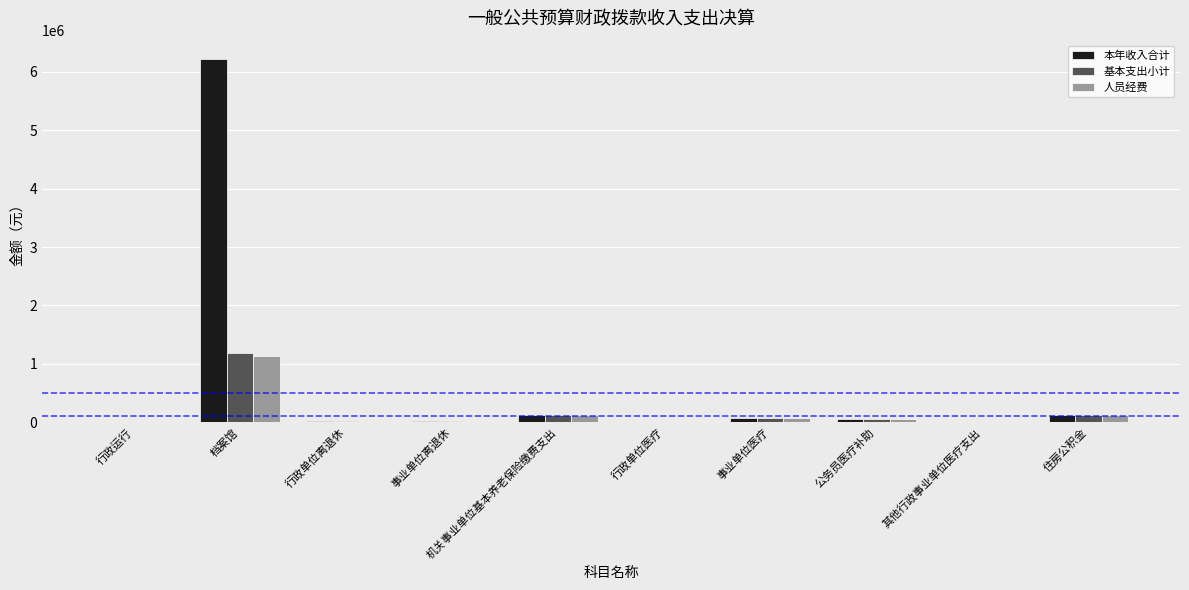

At which label does 基本支出小计 reach its peak?

档案馆